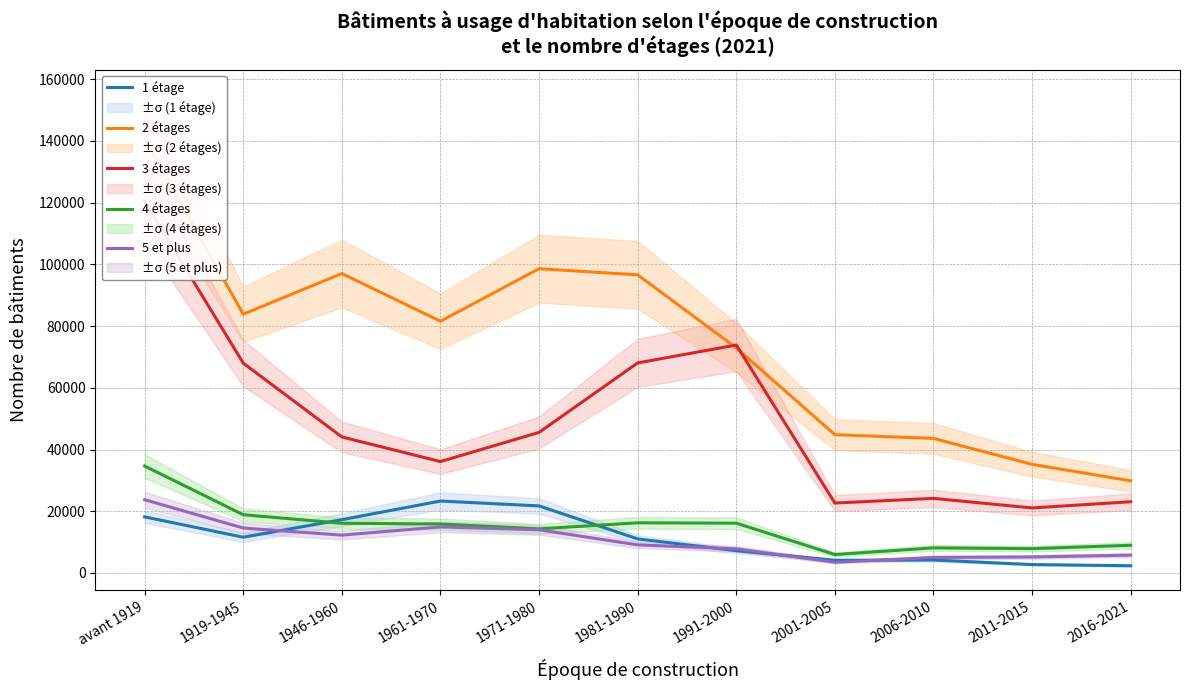

Which series changed the most between 1991-2000 and 2016-2021?

3 étages